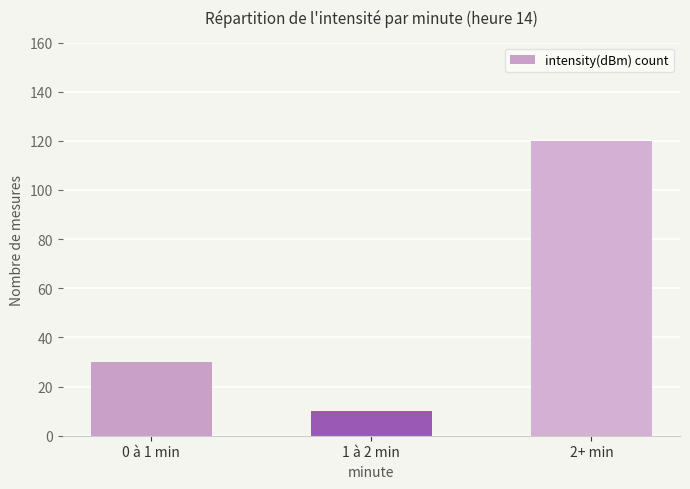

Reading left to right, extract all data points from this chart.

0 à 1 min=30	1 à 2 min=10	2+ min=120